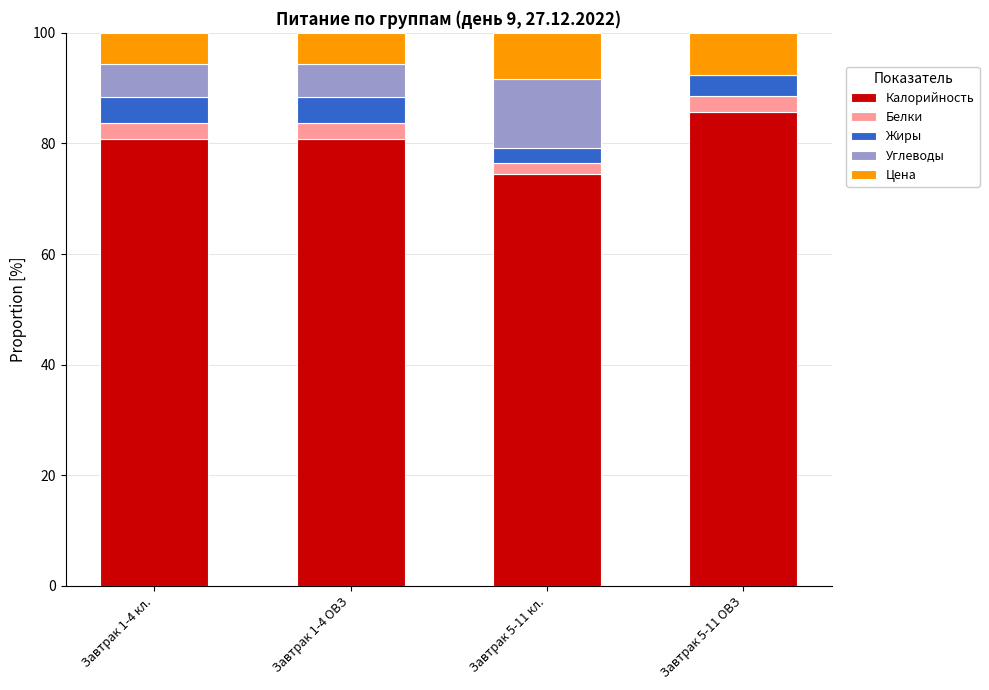

What is the highest value of the Калорийность series?

85.7